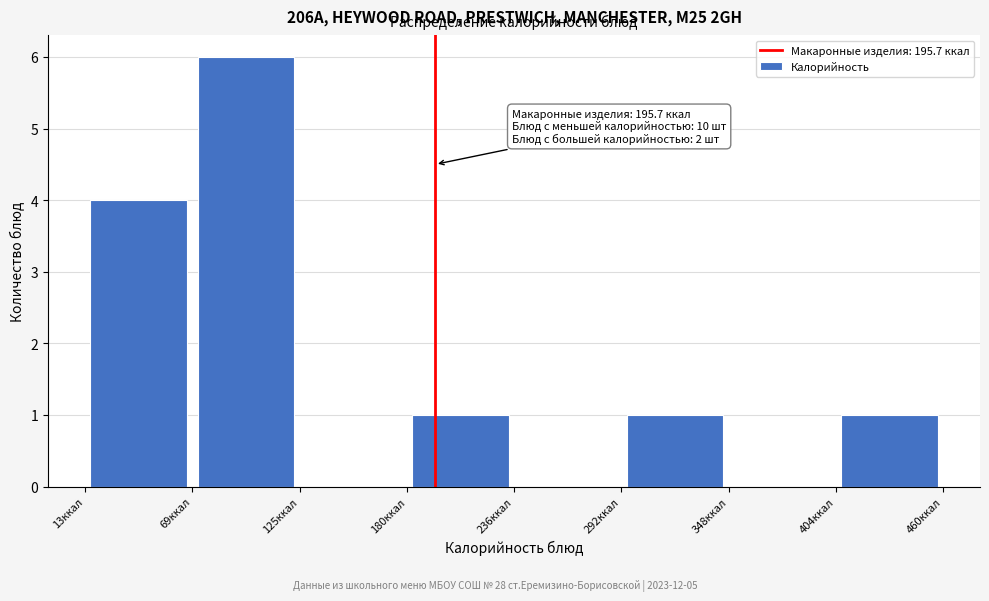

Over which range of the x-axis is the bar tallest?

70 to 130